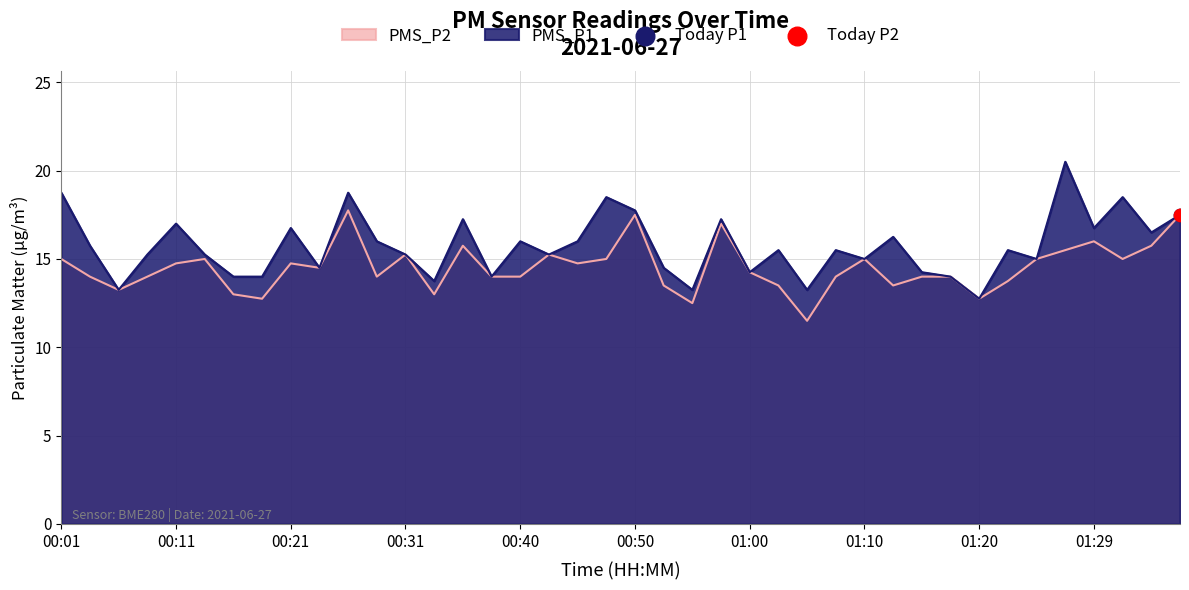

Which series has the largest total across all categories?

PMS_P1